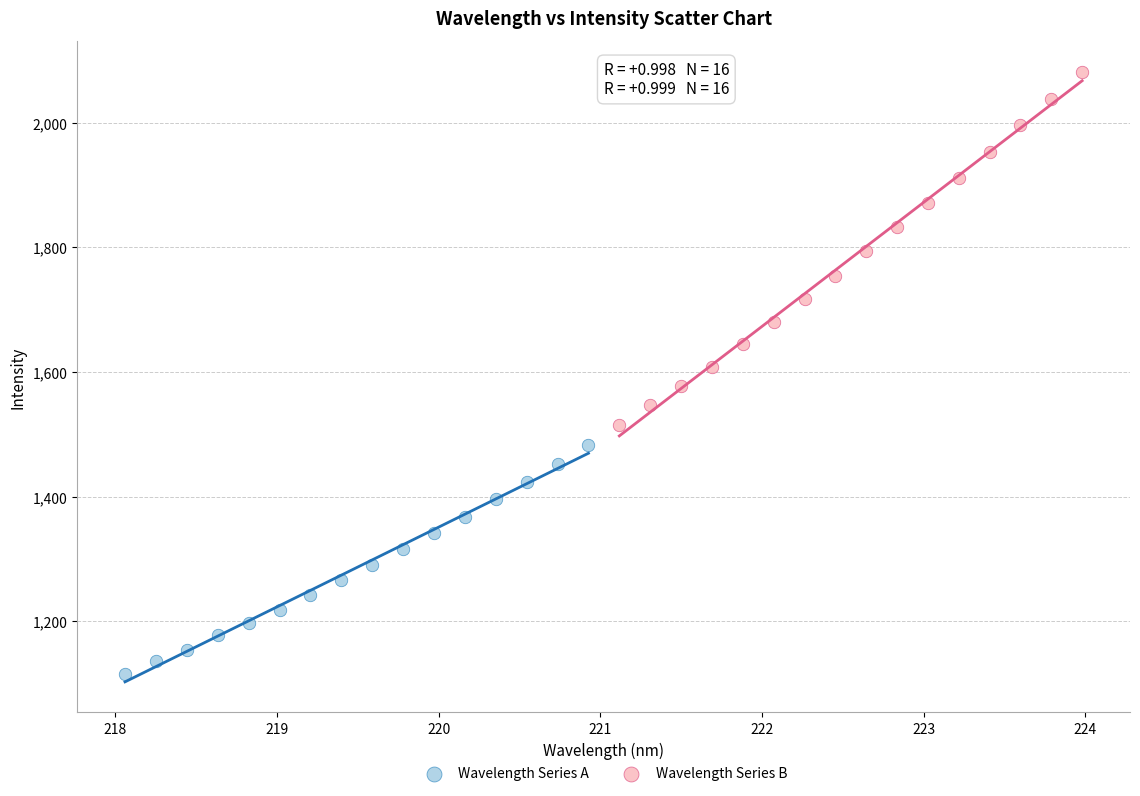

Which series has the largest Y range (max minus min)?

Wavelength Series B